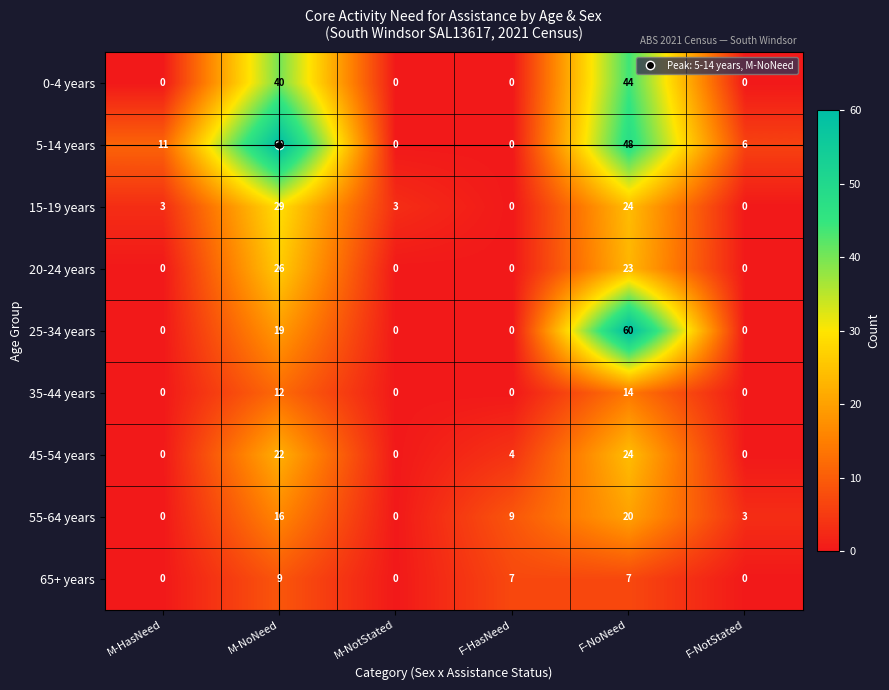

How many data points does each series have?

6